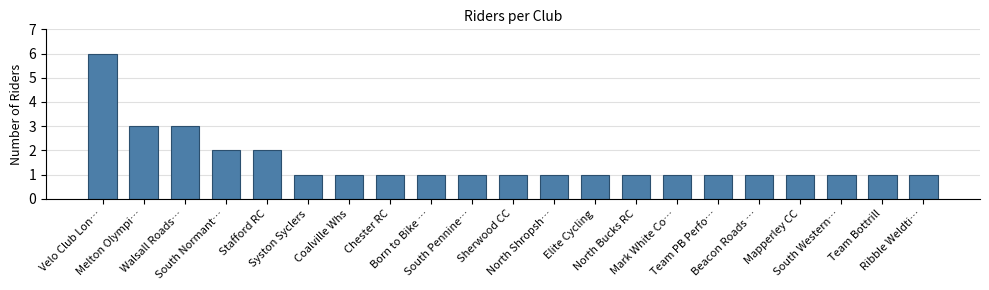

The value at Velo Club Lon… is 6. True or false?

True